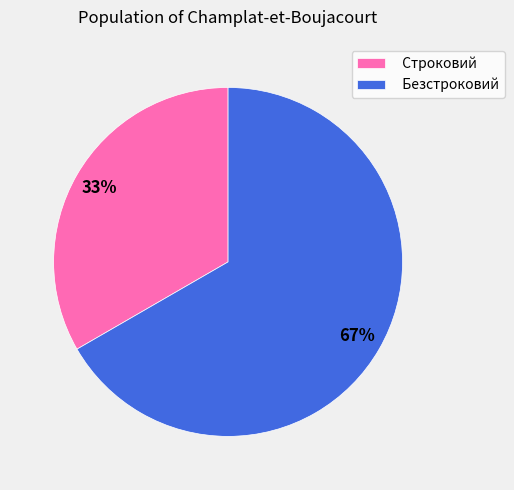

Is the sum of Безстроковий and Строковий greater than half?

Yes